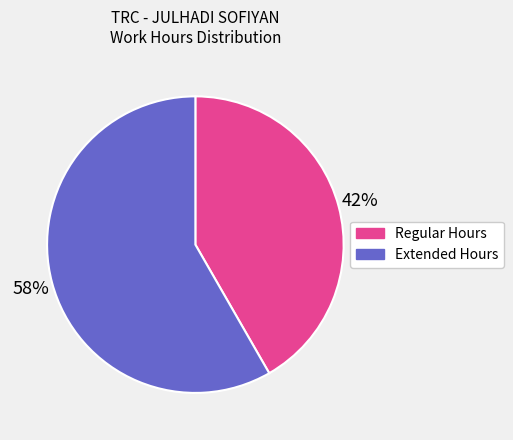

Is there a majority slice in this chart?

Yes